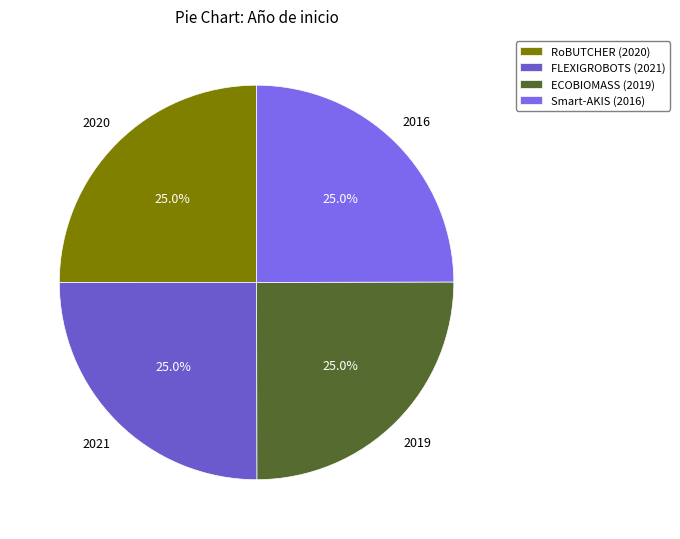

How many slices are in this pie chart?

4